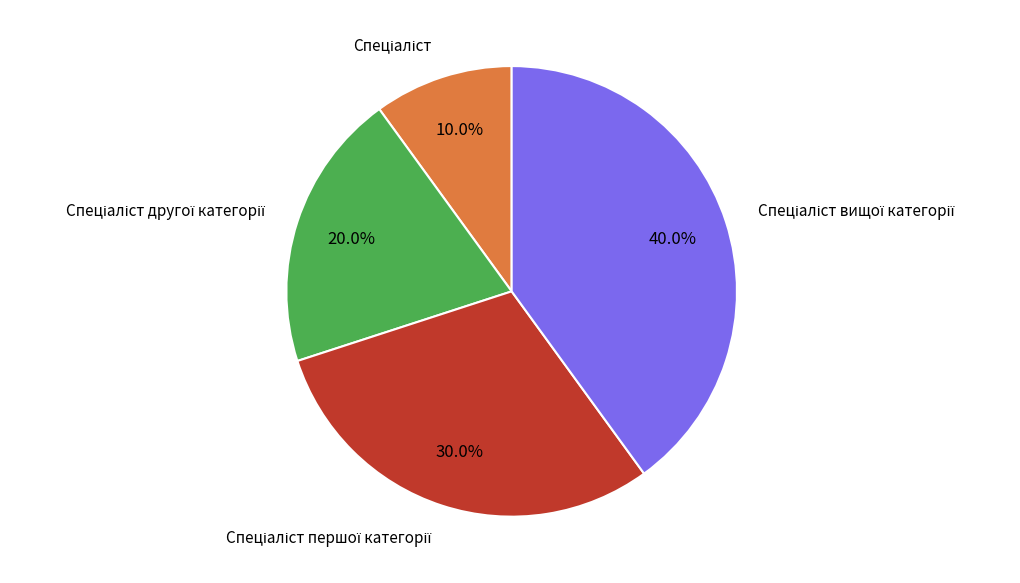

Is there any slice that represents more than half of the pie?

No